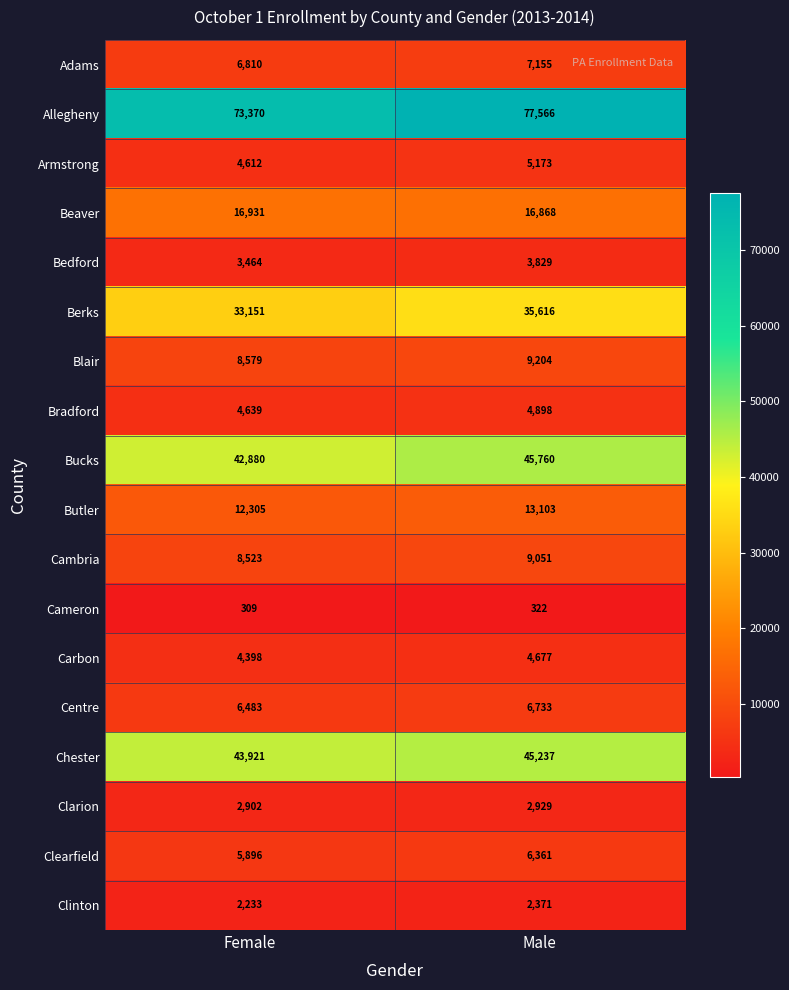

Rank the series by their maximum value, from lowest to highest.

Cameron, Clinton, Clarion, Bedford, Carbon, Bradford, Armstrong, Clearfield, Centre, Adams, Cambria, Blair, Butler, Beaver, Berks, Chester, Bucks, Allegheny